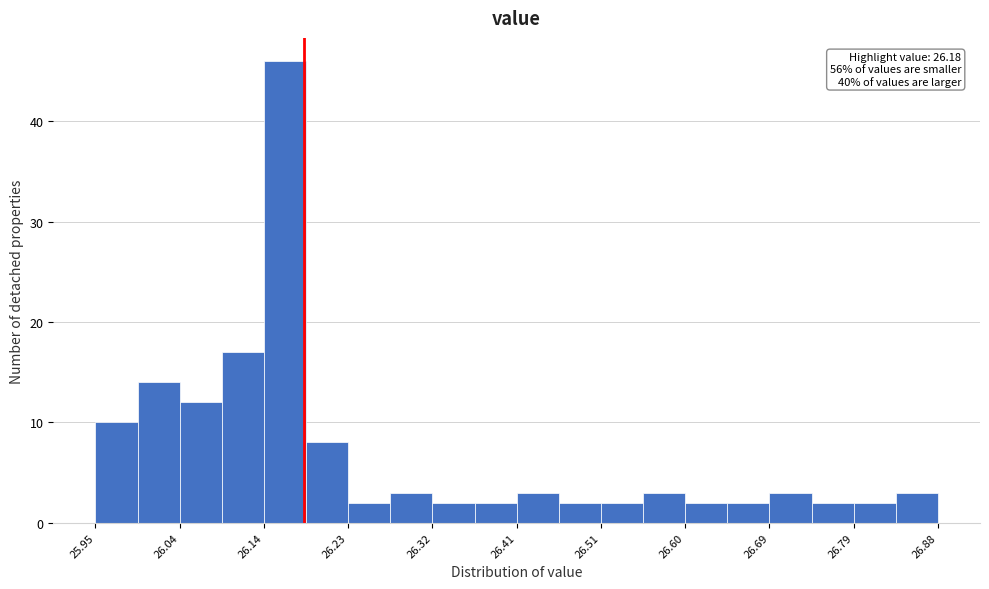

Over which range of the x-axis is the bar tallest?

26.14 to 26.18